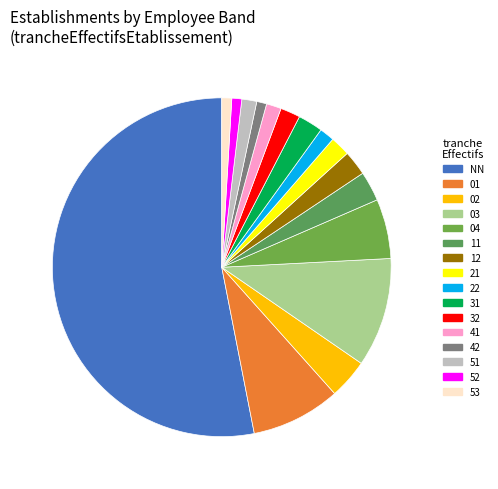

Count the number of slices in the pie.

16